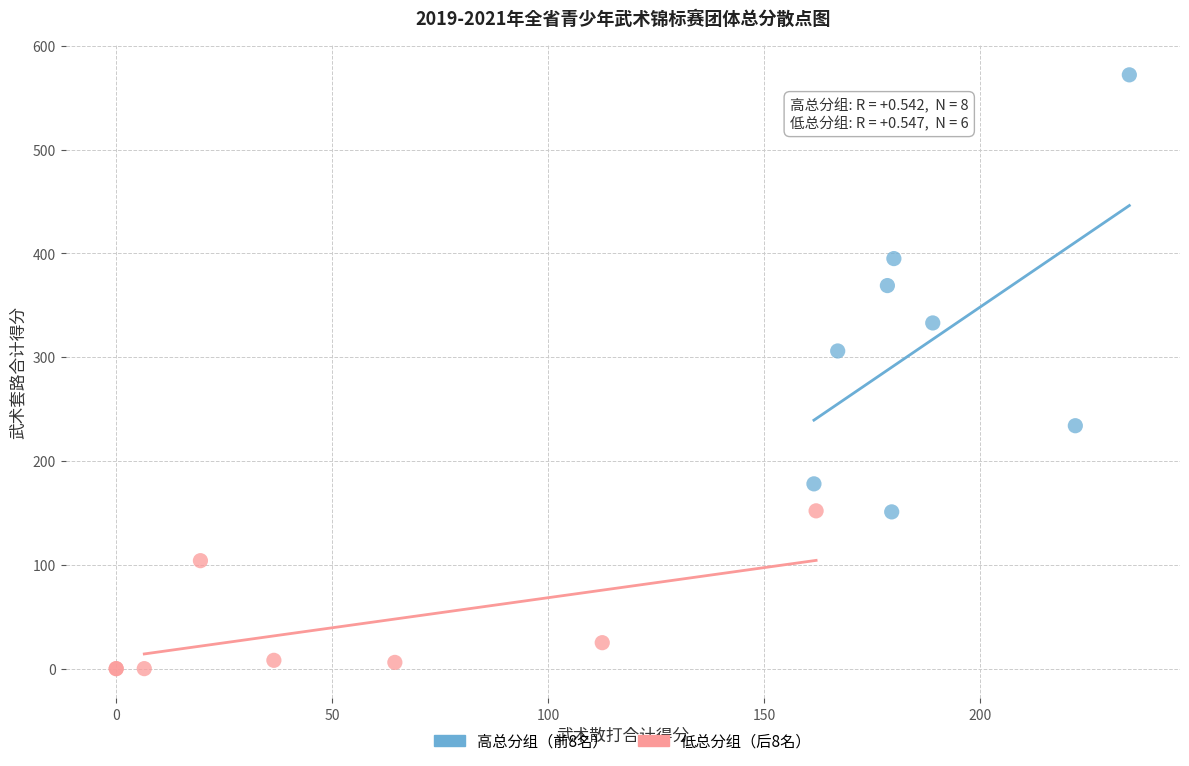

Which series has the widest spread of Y values?

高总分组（前8名）